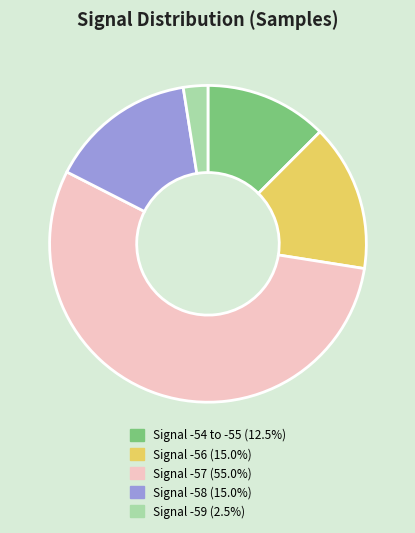

Is there a majority slice in this chart?

Yes